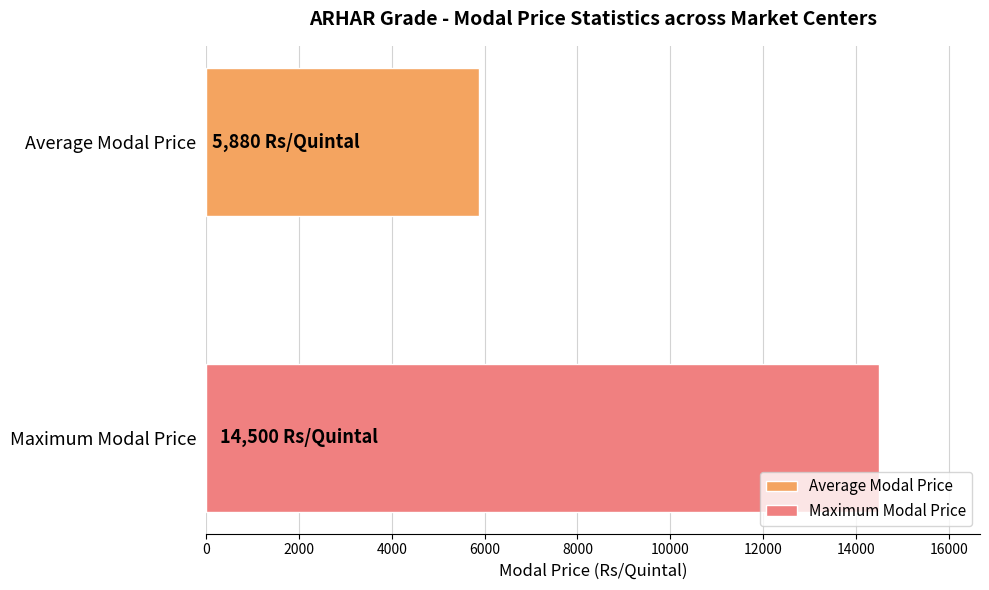

Rank the series by their maximum value, from highest to lowest.

Maximum Modal Price, Average Modal Price